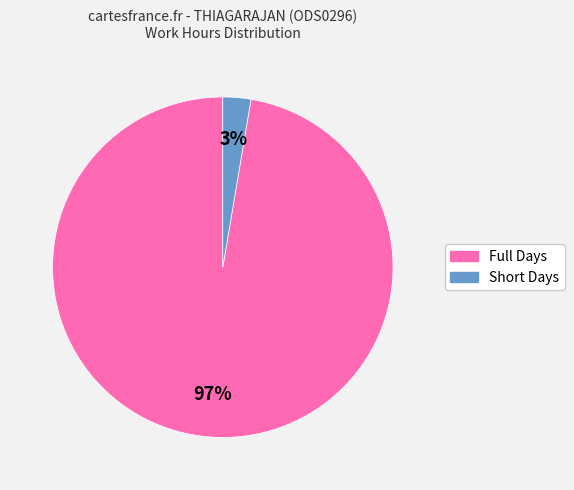

Count the number of slices in the pie.

2